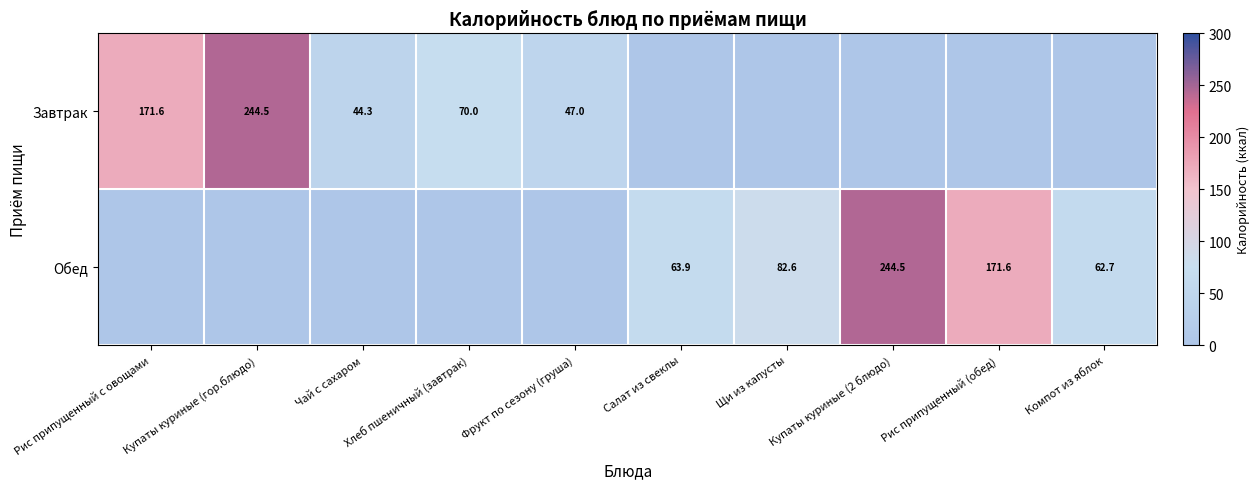

At which category is the sum across all series the highest?

Купаты куриные (гор.блюдо)